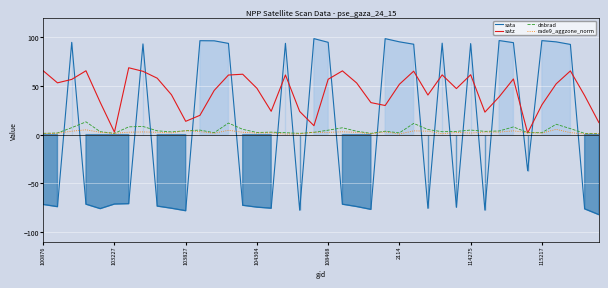

What is the minimum value shown in the chart?

-82.3